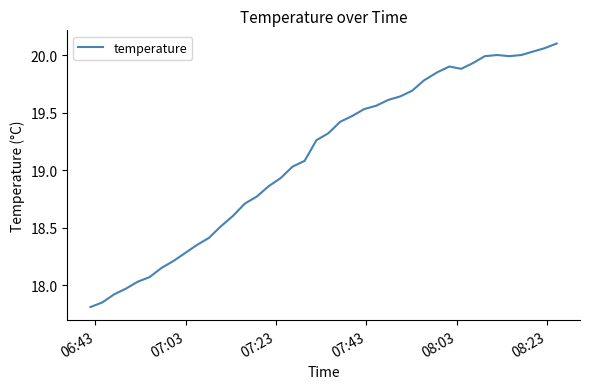

What is the minimum value shown in the chart?

17.8